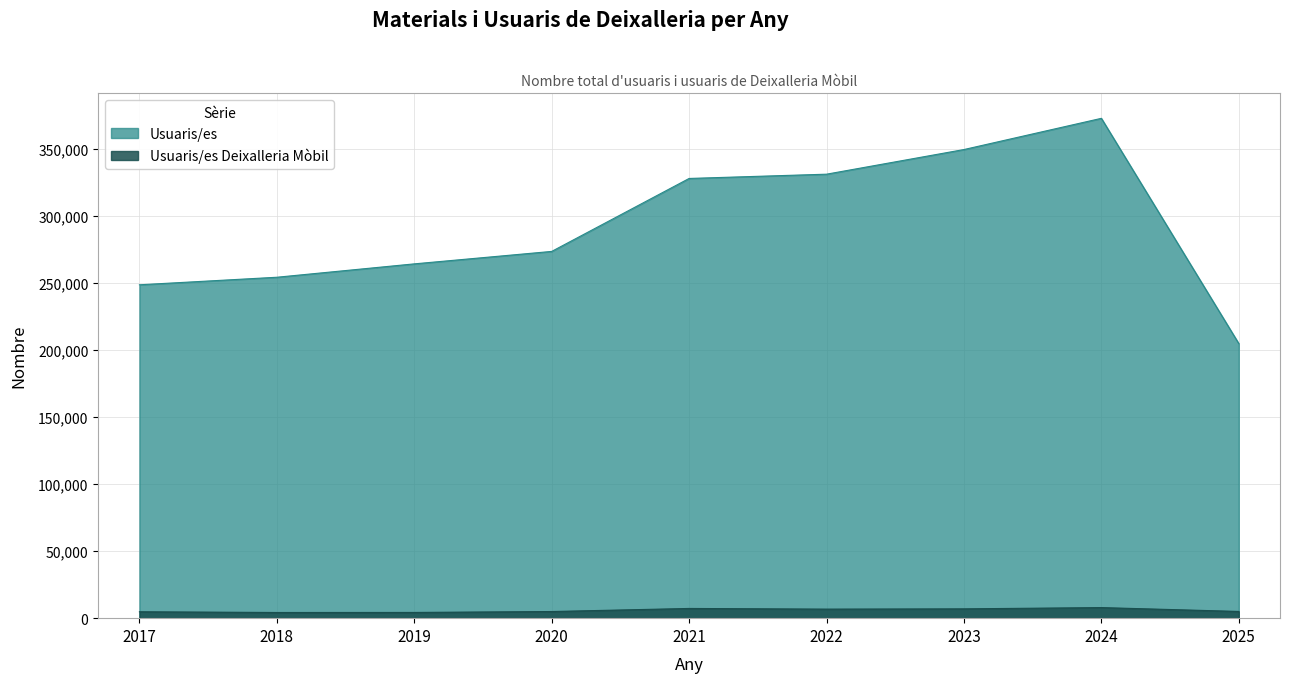

What value does the Usuaris/es Deixalleria Mòbil series have at 2019?

4276